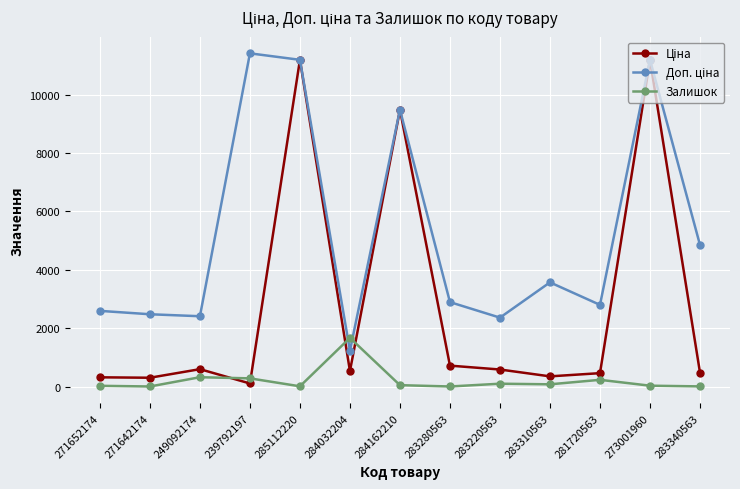

What is the maximum value for Залишок?

1674.0